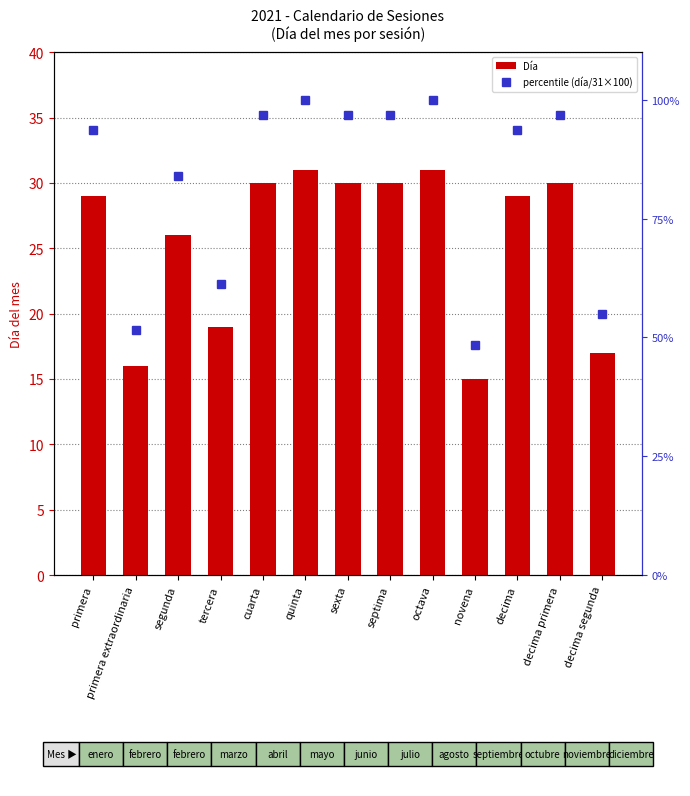

List the labels in order of percentile (día/31×100) value, largest first.

quinta, octava, cuarta, sexta, septima, decima primera, primera, decima, segunda, tercera, decima segunda, primera extraordinaria, novena